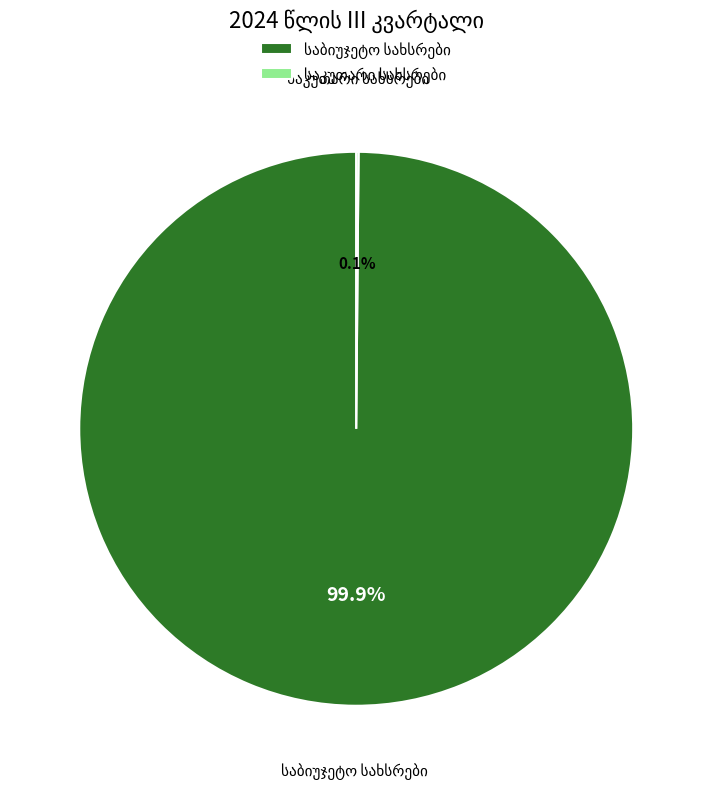

Is there any slice that represents more than half of the pie?

Yes